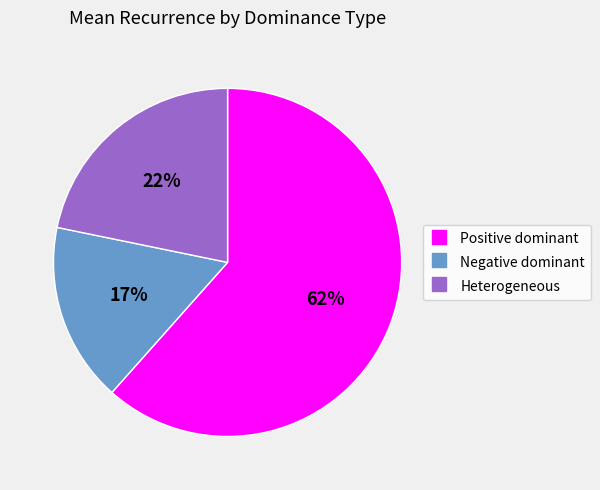

How many segments does this pie chart have?

3